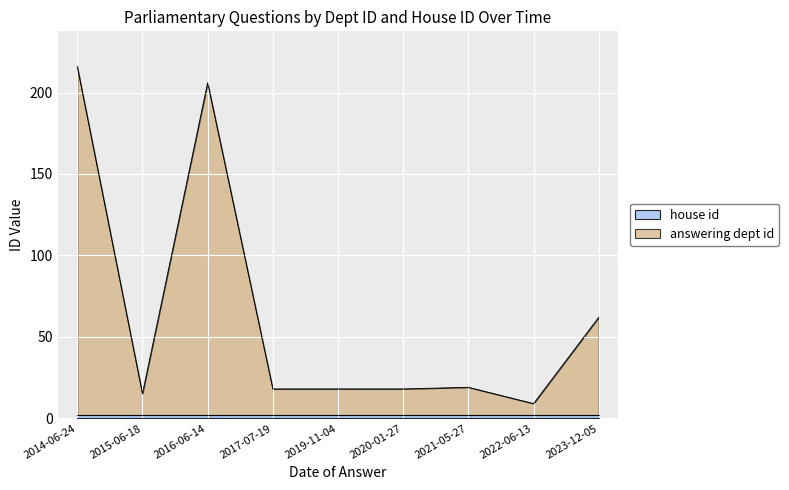

What is the label of the 9th point from the right?

2014-06-24